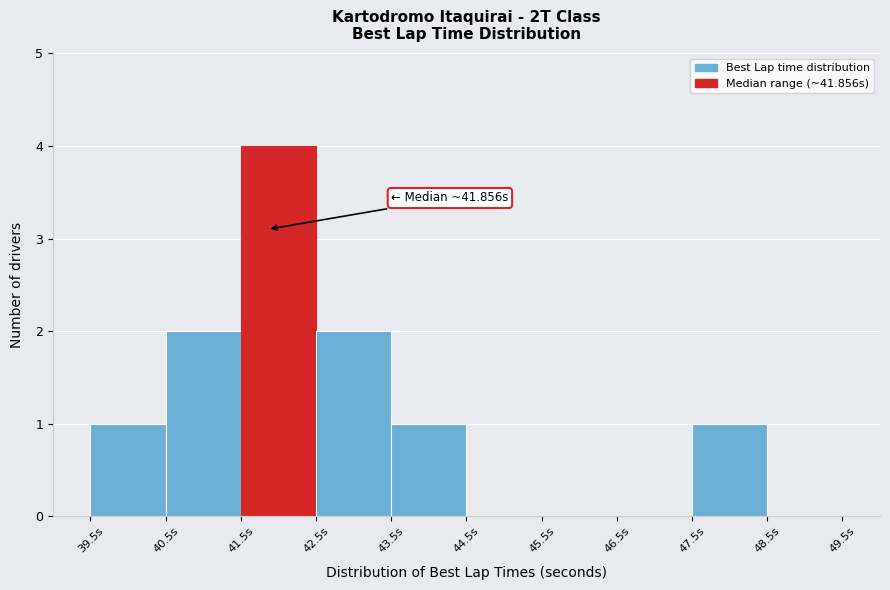

Over which range of the x-axis is the bar tallest?

41.5 to 42.5